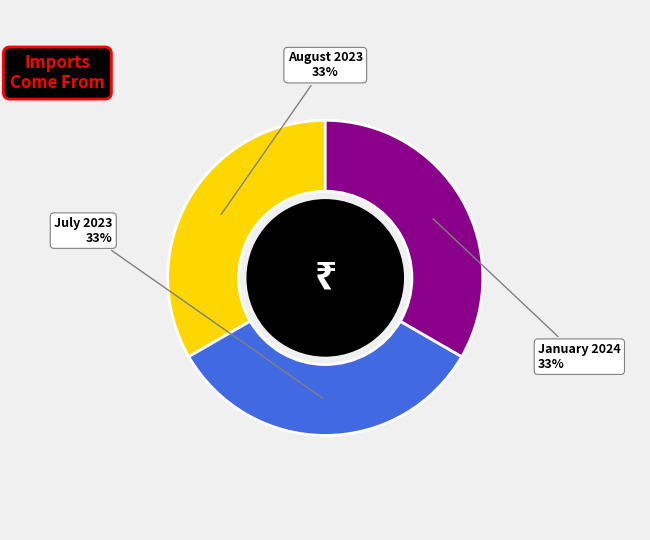

How many slices are in this pie chart?

3